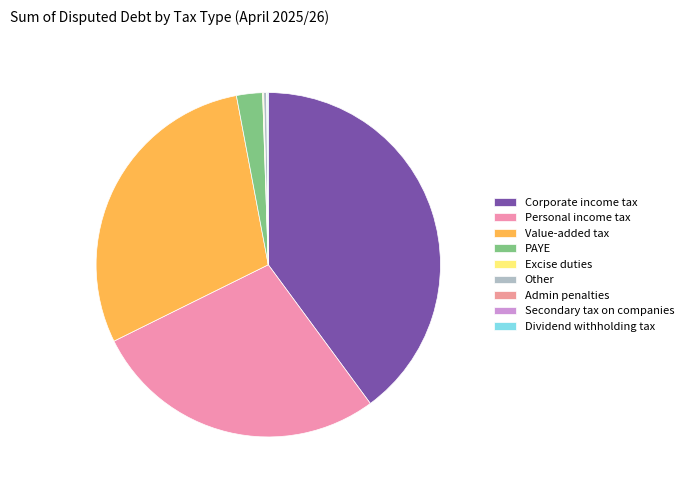

Which has a higher value, Excise duties or Personal income tax?

Personal income tax